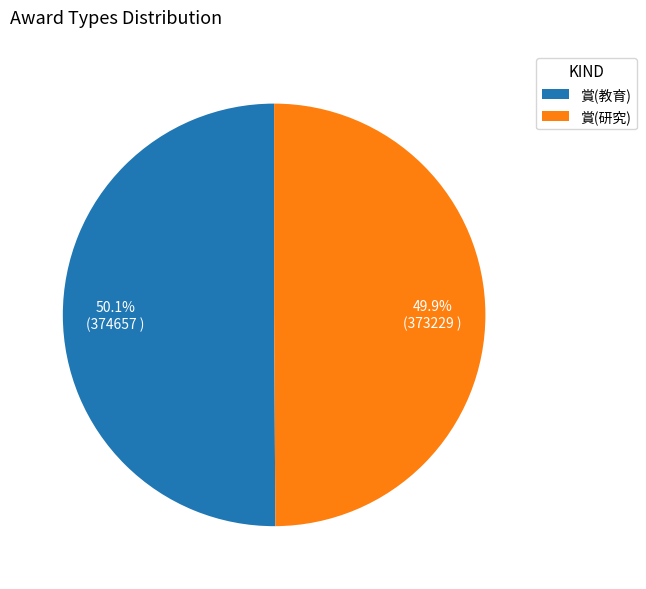

To the nearest percent, what portion does 賞(研究) represent?

50%